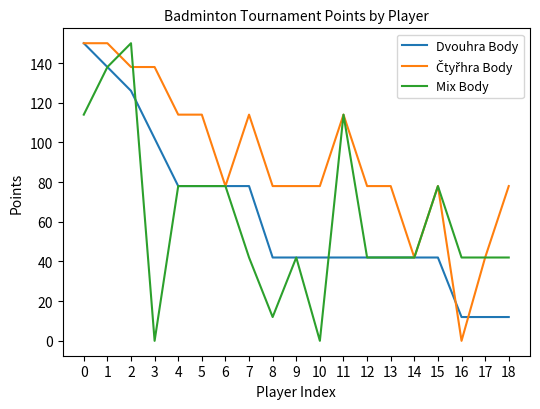

What is the maximum value for Dvouhra Body?

150